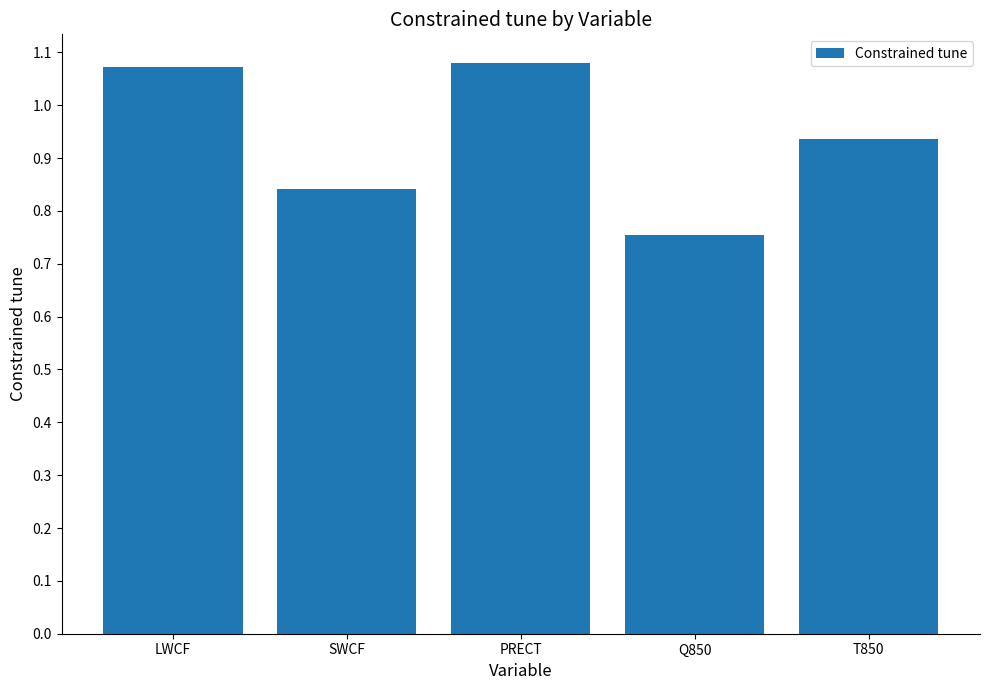

How many values are between 0 and 1?

3